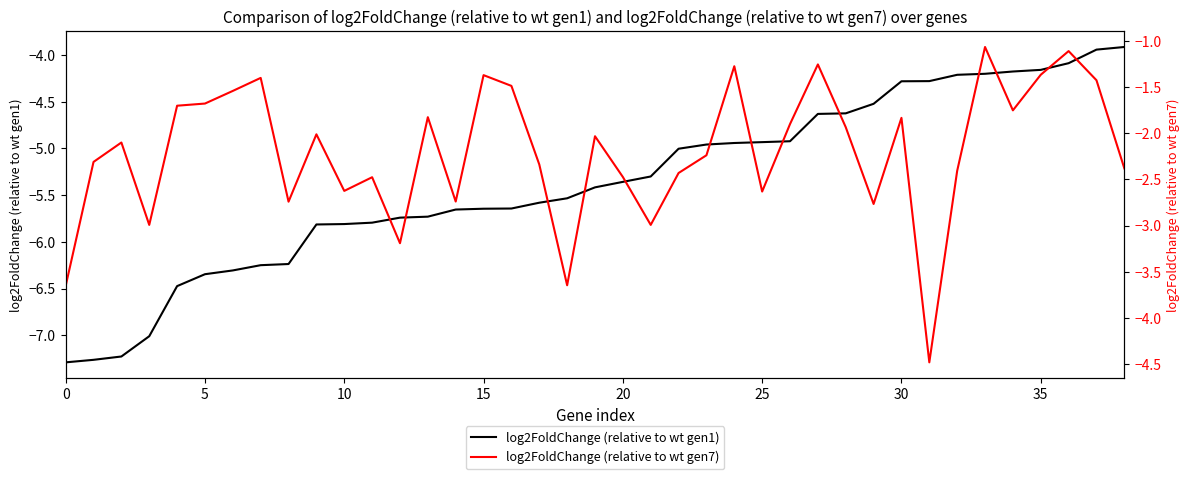

Reading left to right, what are all the values shown in this chart?

log2FoldChange (relative to wt gen1): -7.3	-7.3	-7.2	-7.0	-6.5	-6.3	-6.3	-6.2	-6.2	-5.8	-5.8	-5.8	-5.7	-5.7	-5.7	-5.6	-5.6	-5.6	-5.5	-5.4	-5.4	-5.3	-5.0	-5.0	-4.9	-4.9	-4.9	-4.6	-4.6	-4.5	-4.3	-4.3	-4.2	-4.2	-4.2	-4.2	-4.1	-3.9	-3.9
log2FoldChange (relative to wt gen7): -3.7	-2.3	-2.1	-3.0	-1.7	-1.7	-1.5	-1.4	-2.7	-2.0	-2.6	-2.5	-3.2	-1.8	-2.7	-1.4	-1.5	-2.3	-3.6	-2.0	-2.5	-3.0	-2.4	-2.2	-1.3	-2.6	-1.9	-1.3	-1.9	-2.8	-1.8	-4.5	-2.4	-1.1	-1.8	-1.4	-1.1	-1.4	-2.4